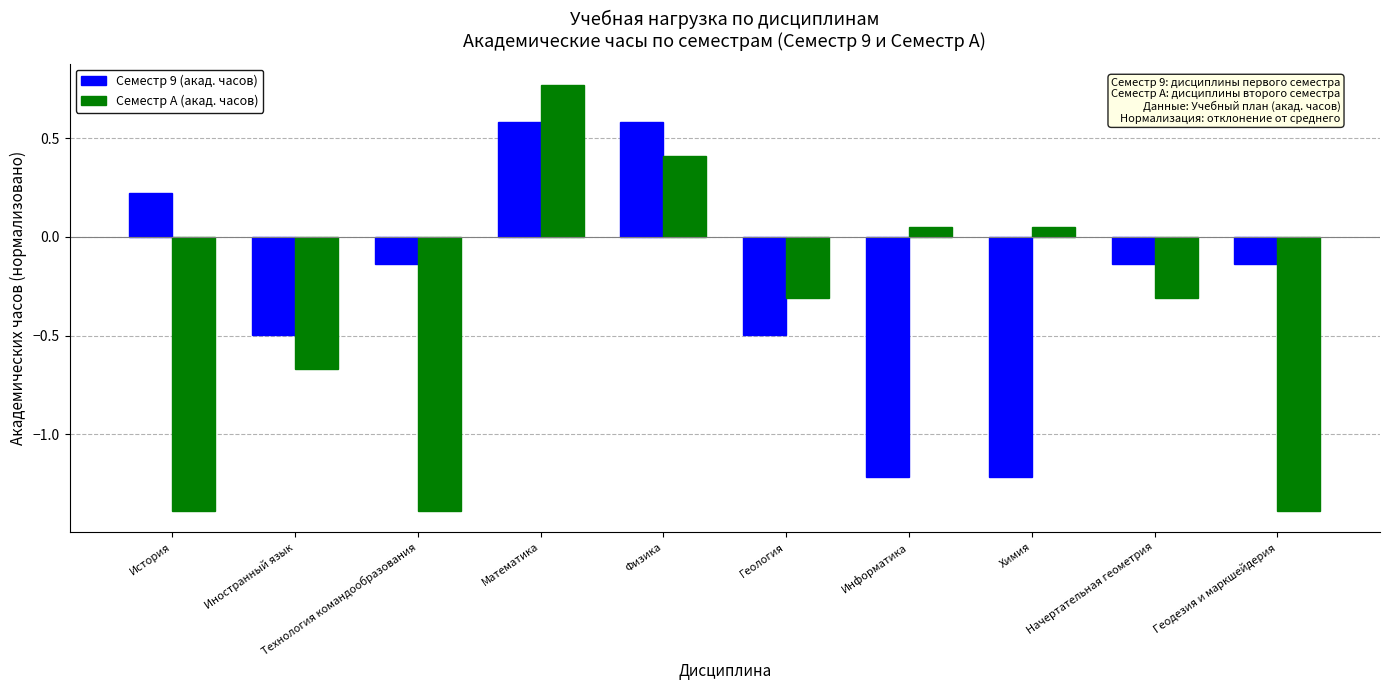

Which series has the widest spread of values?

Семестр A (акад. часов)